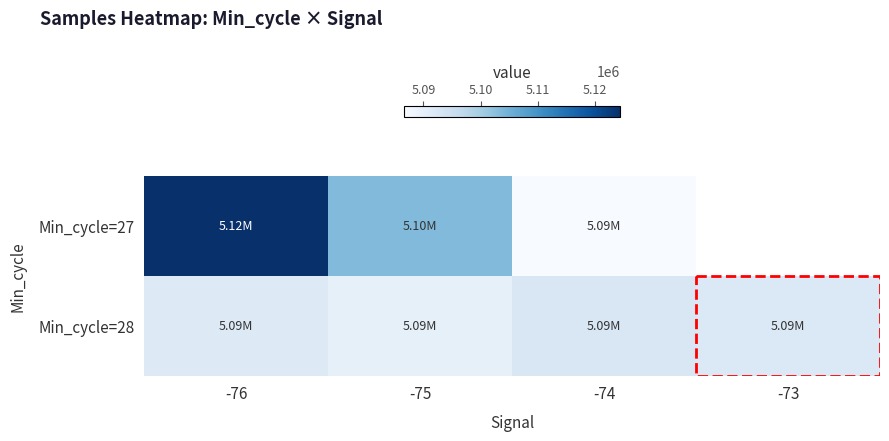

Which series has the largest range (max minus min)?

Min_cycle=27